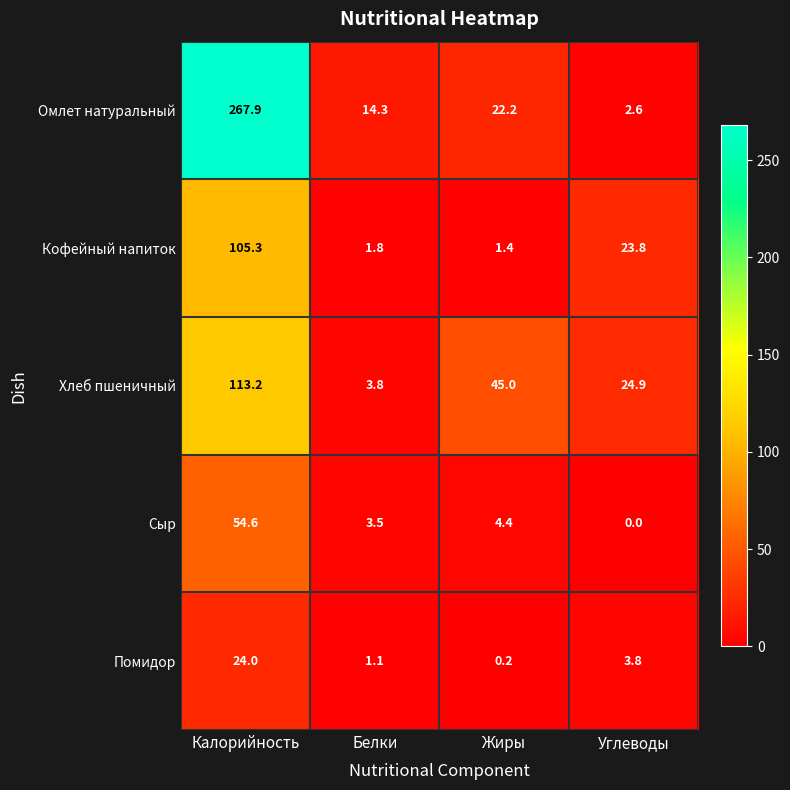

At which category is the sum across all series the highest?

Калорийность